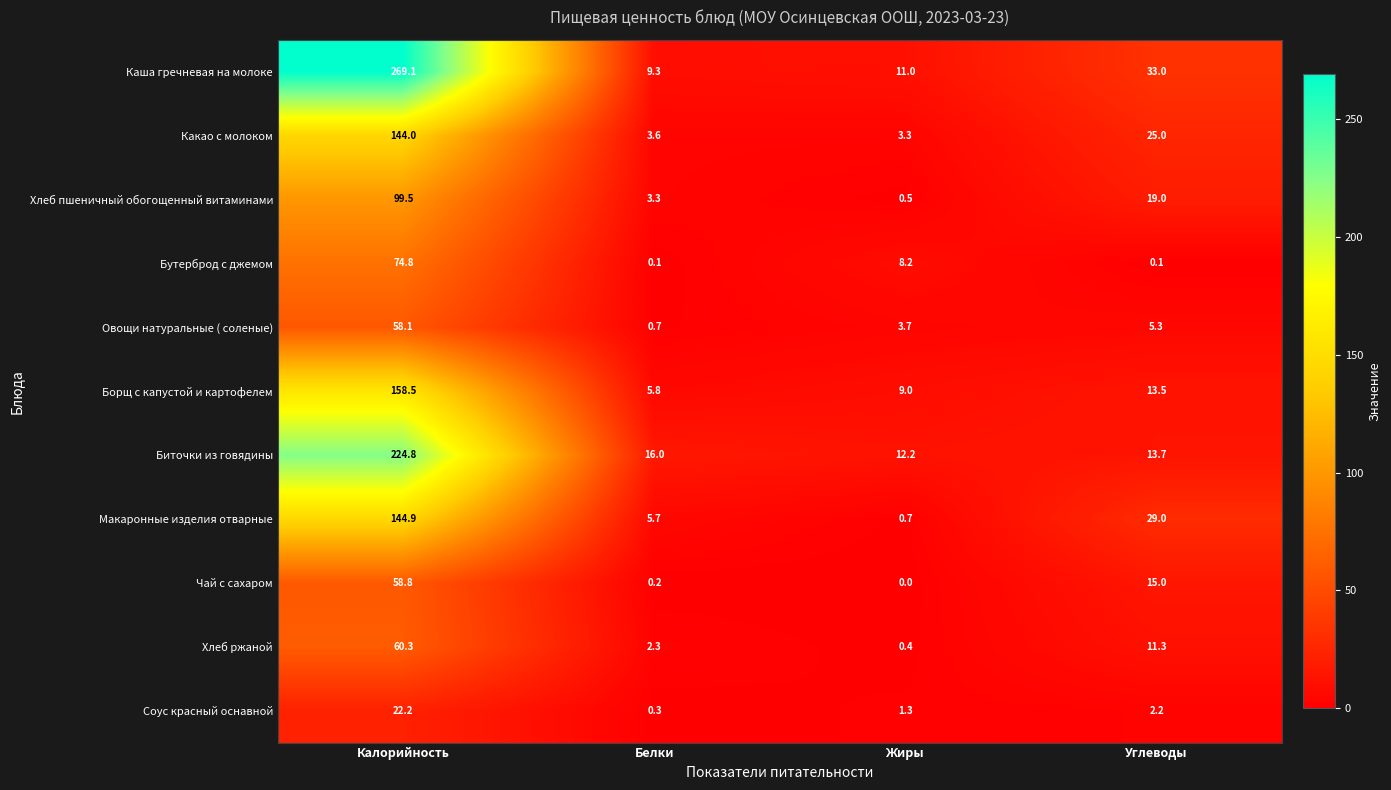

What is the difference between the highest and lowest values at Белки?

15.9